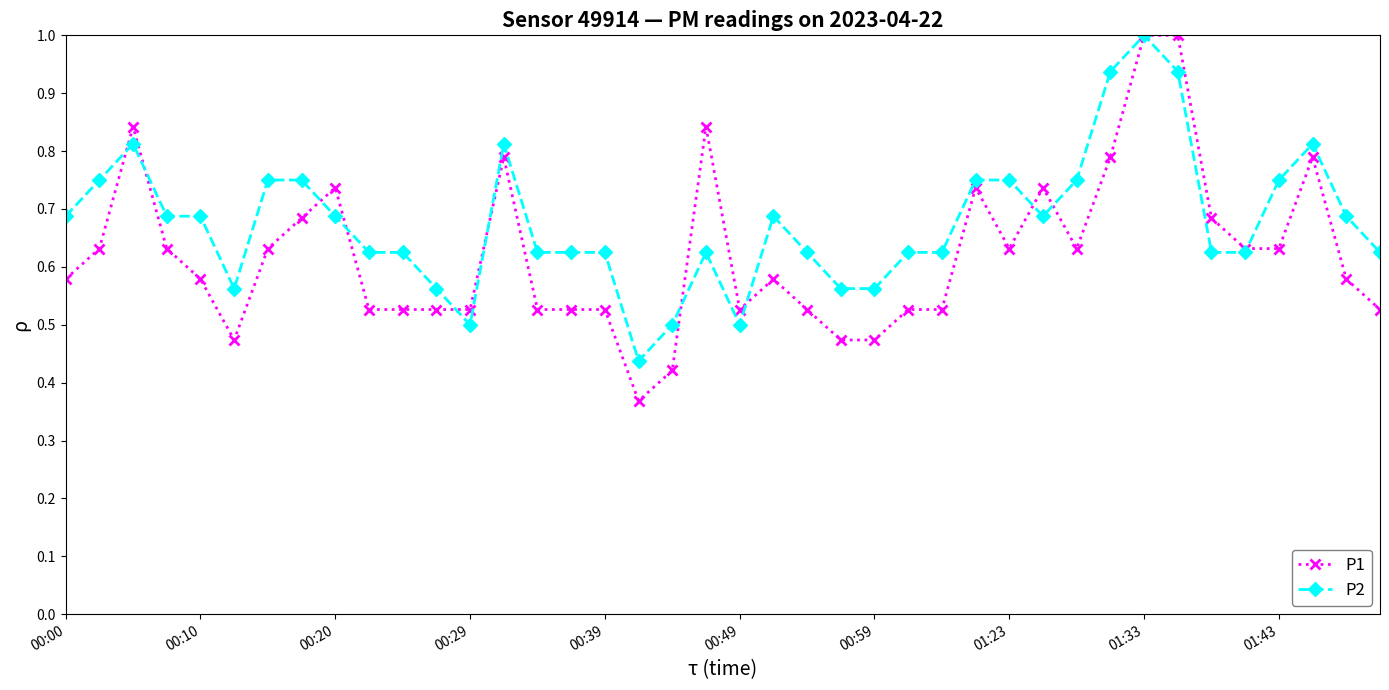

Rank the series by their average value, from lowest to highest.

P1, P2